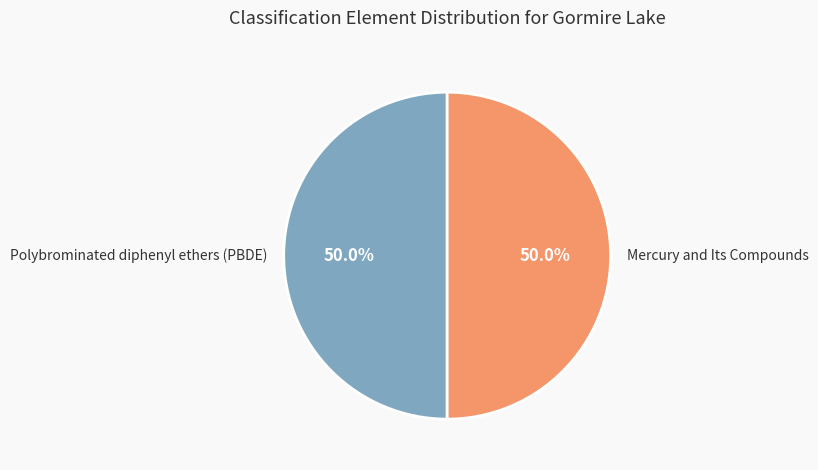

What is the ratio of the value at Mercury and Its Compounds to the value at Polybrominated diphenyl ethers (PBDE)?

1.0